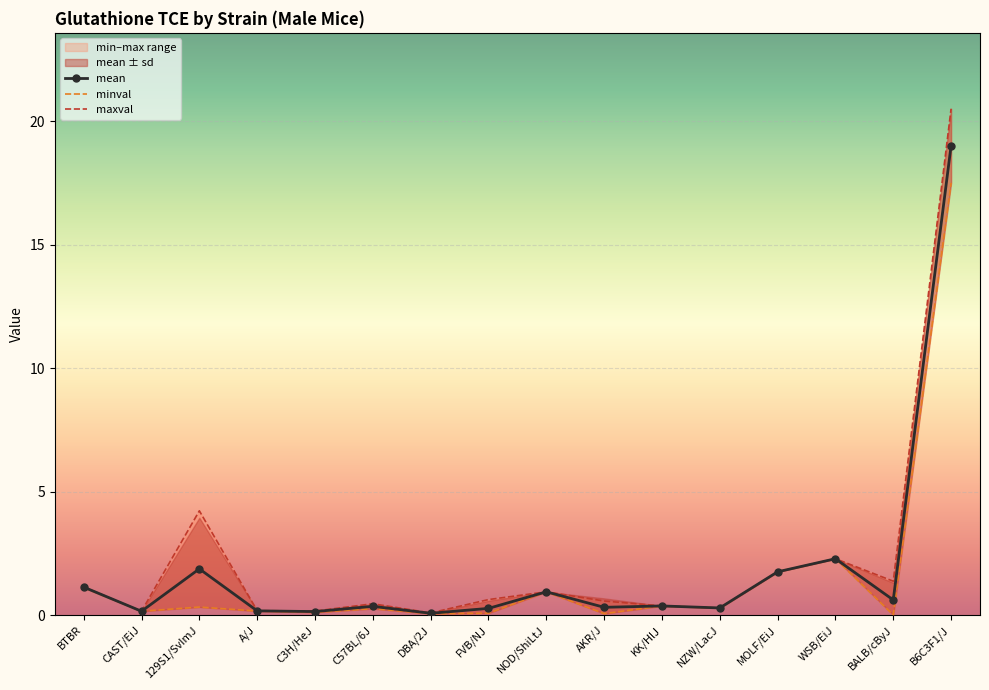

At which category does minval reach its first local peak?

129S1/SvImJ